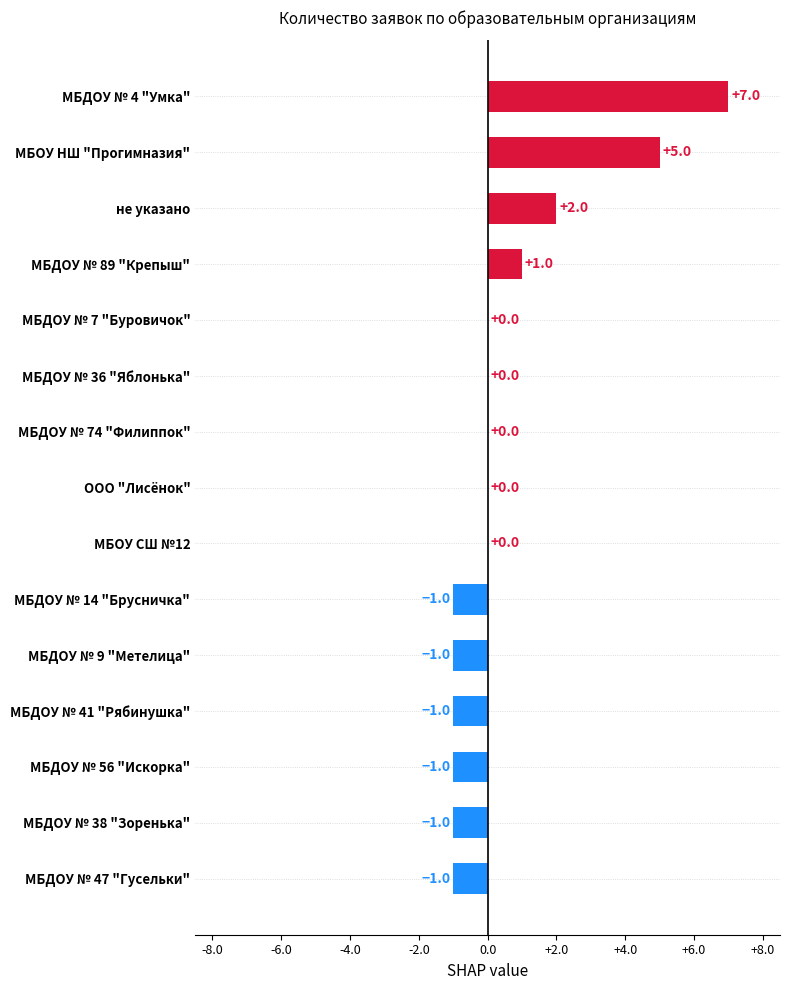

What is the change in value from не указано to МБДОУ № 56 "Искорка"?

-3